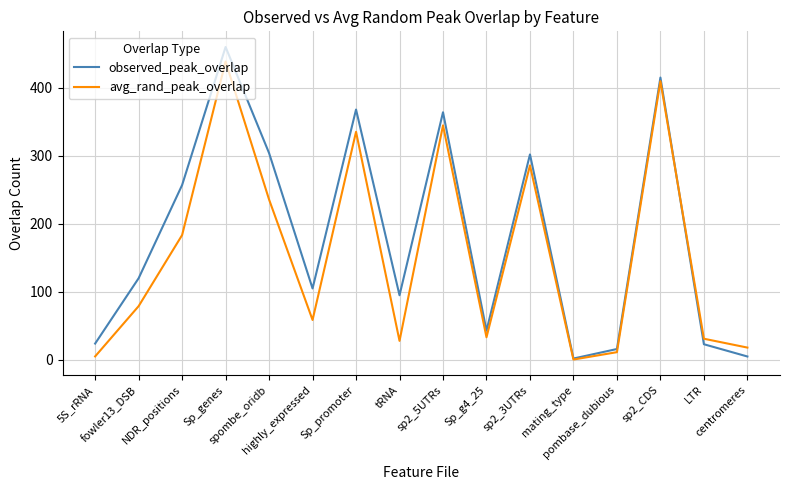

How many values in the observed_peak_overlap series are below 120?

8